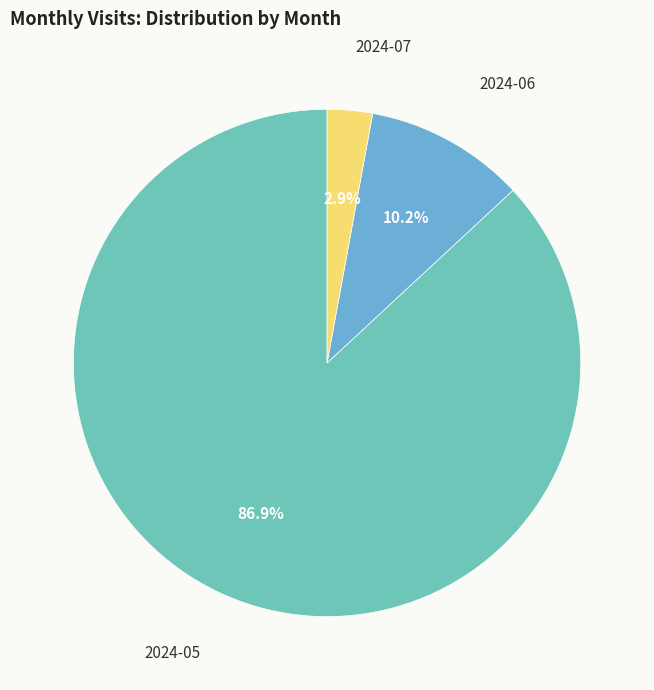

How many slices are in this pie chart?

3